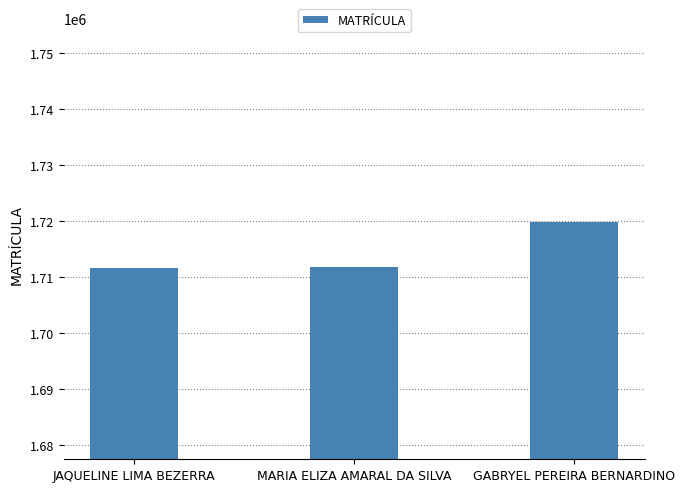

At which label is the value closest to 1715816?

MARIA ELIZA AMARAL DA SILVA